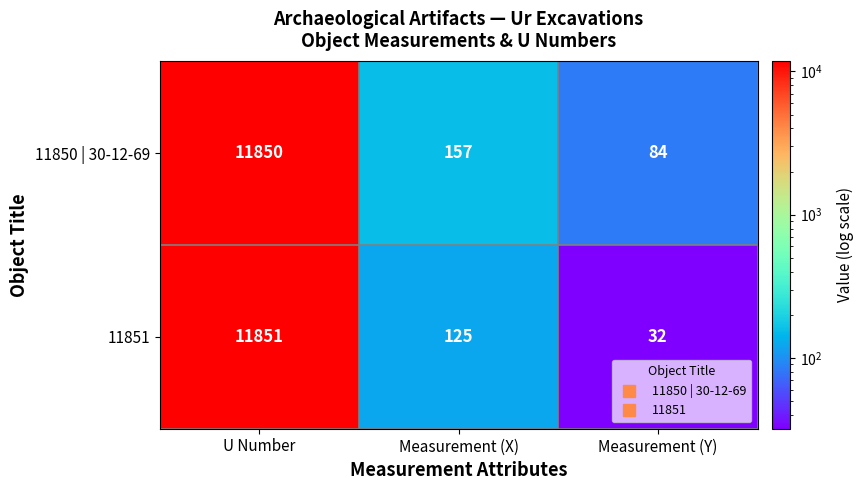

How many categories are shown in the chart?

3